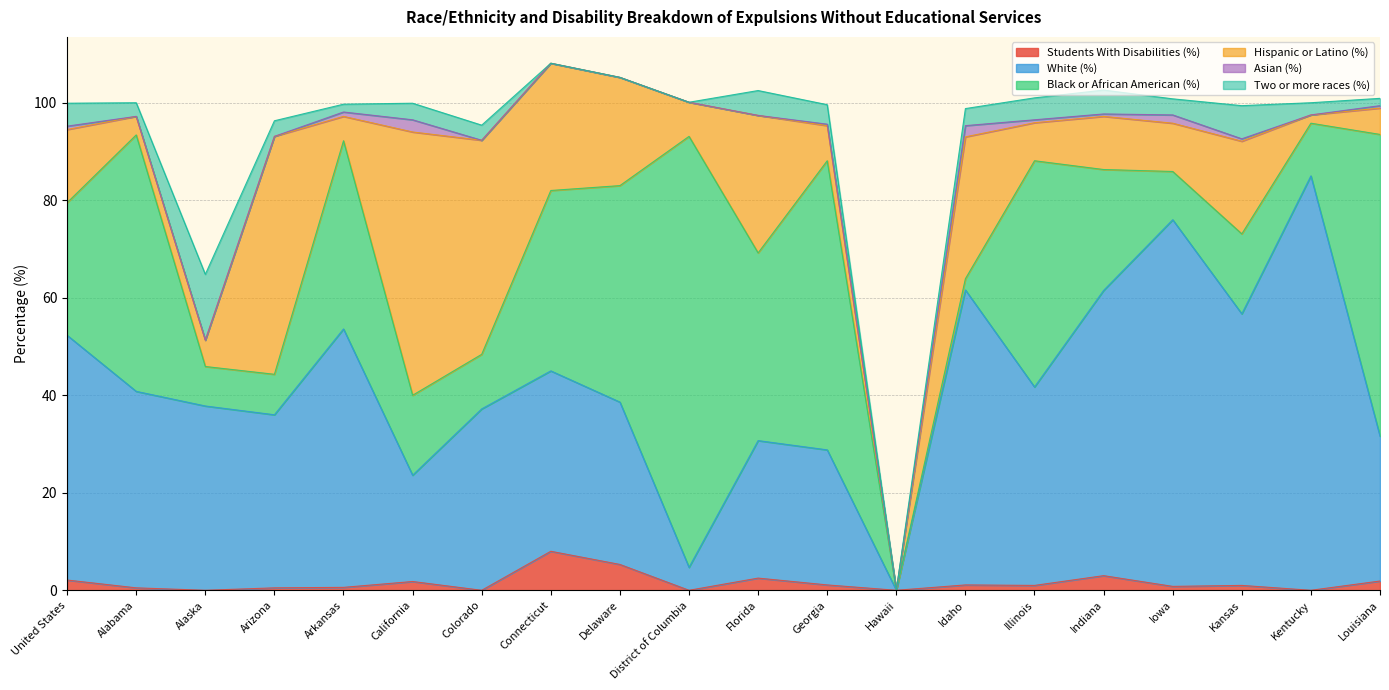

What is the sum of all Two or more races (%) values?

68.4